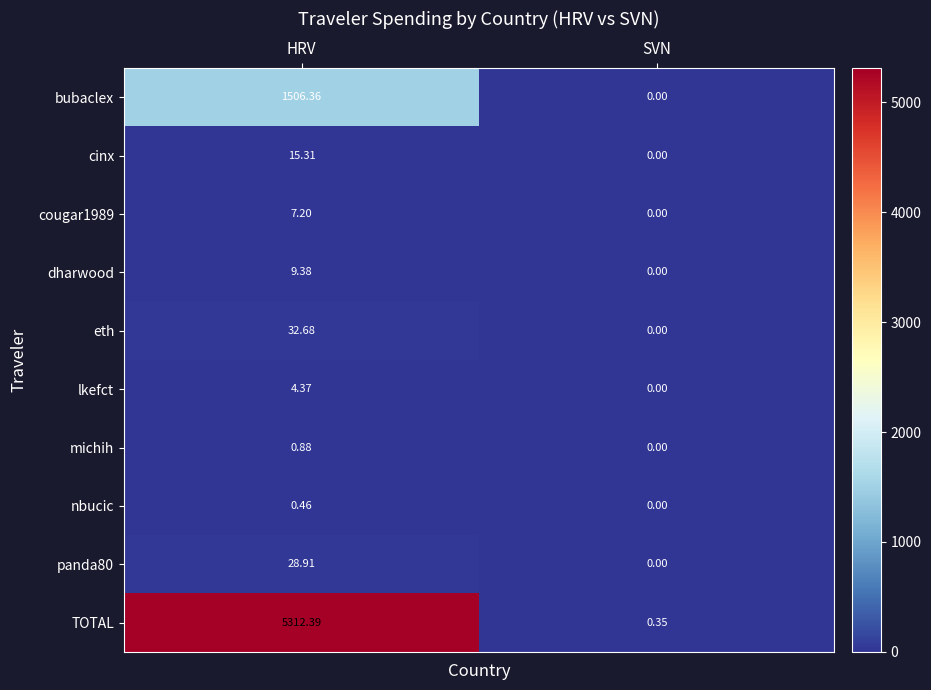

Which series has the widest spread of values?

TOTAL